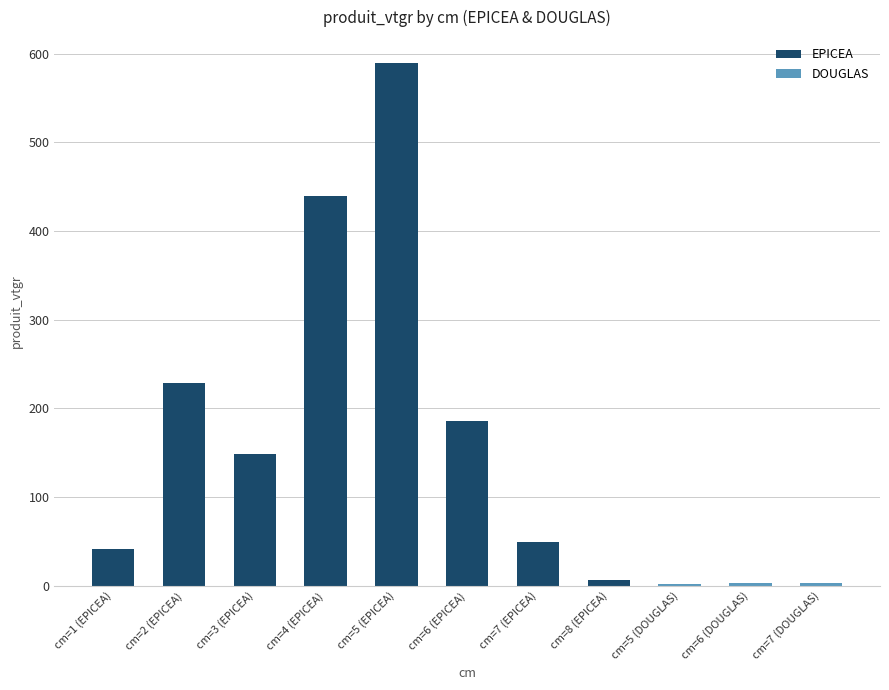

Between cm=4 (EPICEA) and cm=5 (EPICEA), which is larger?

cm=5 (EPICEA)